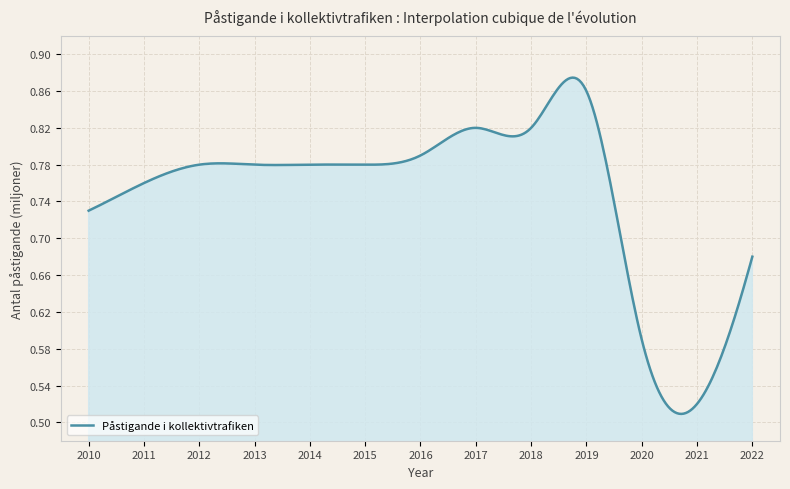

What is the difference between the maximum and minimum values?

0.4